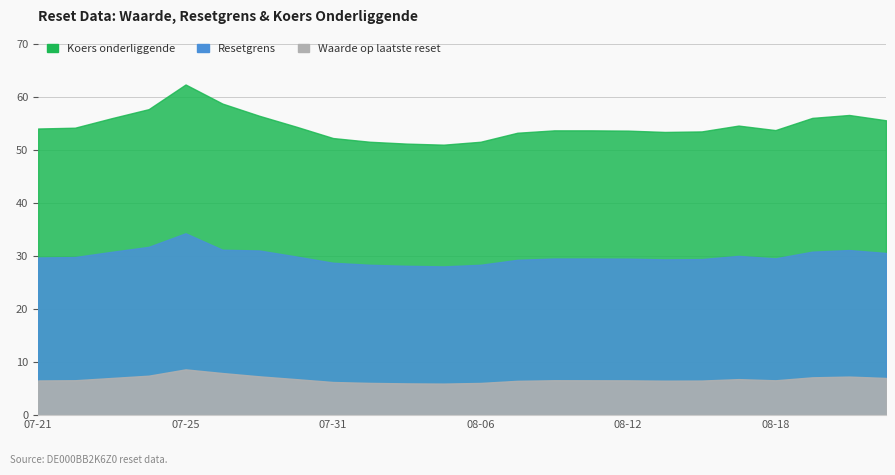

True or false: Resetgrens and Koers onderliggende cross at least once.

False